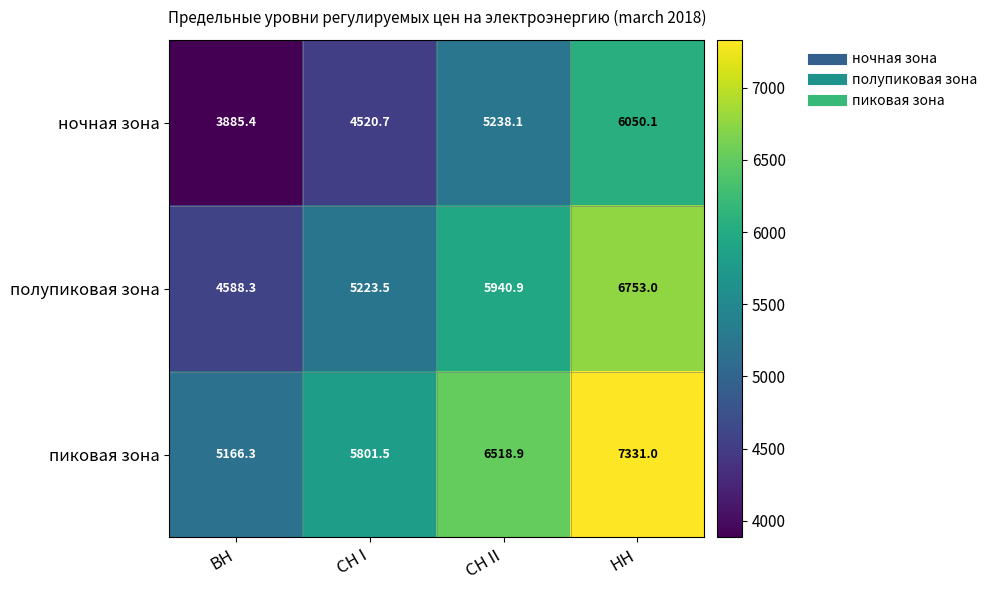

True or false: ночная зона has a value of 1782.5 at ВН.

False